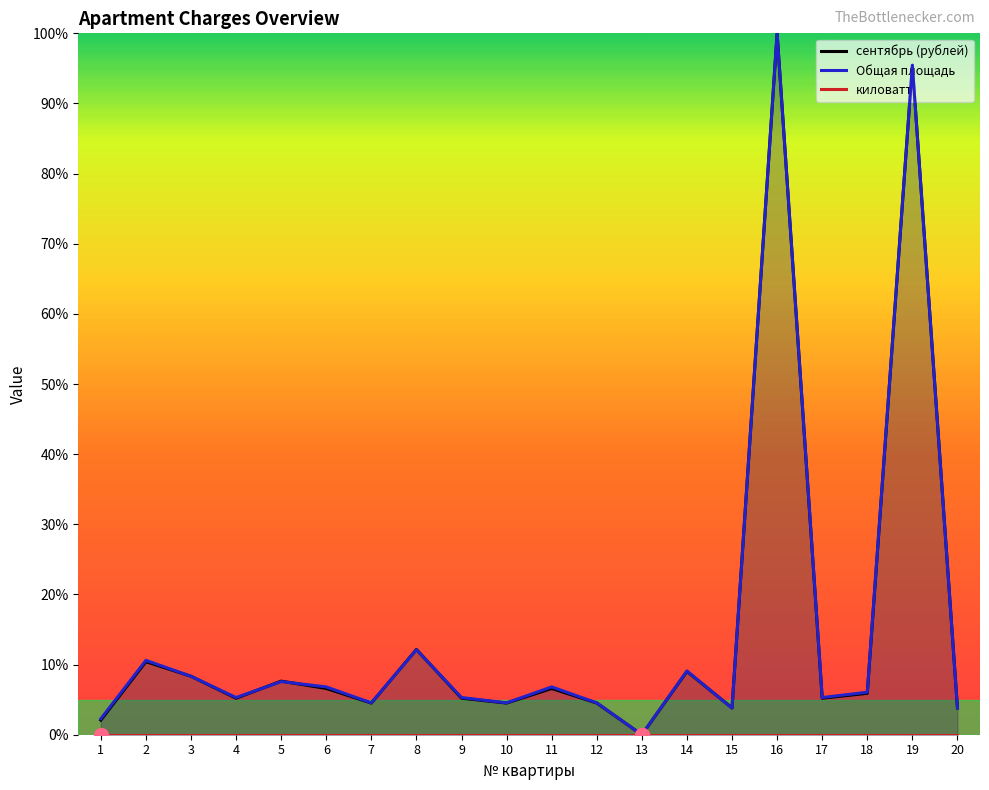

What is the greatest value displayed?

100.0